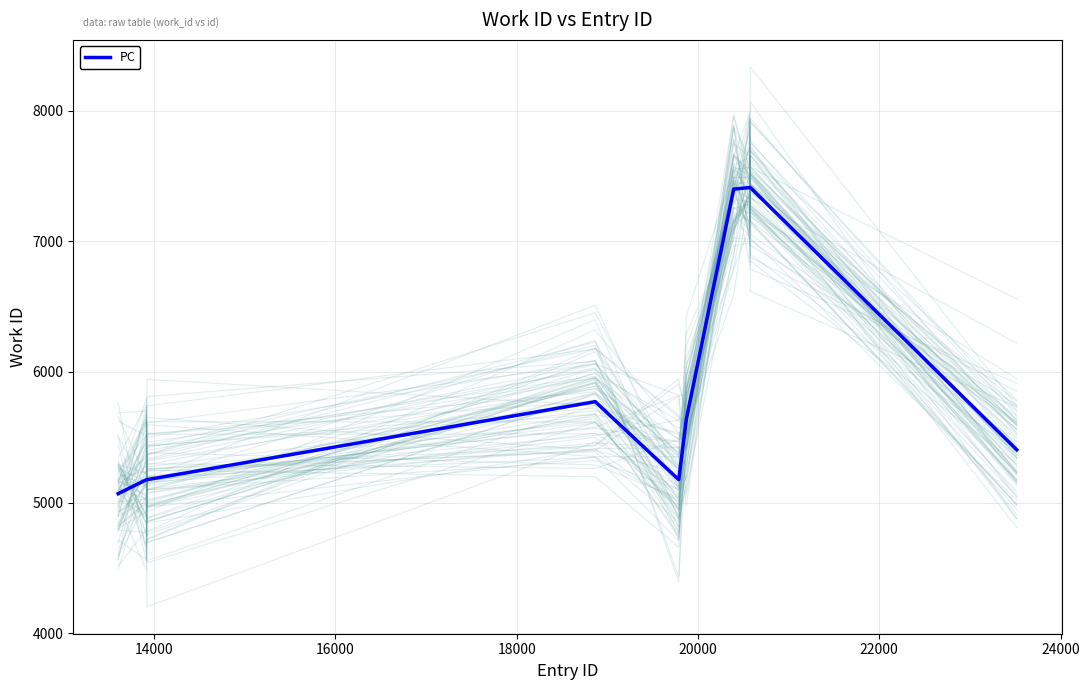

What is the change in value from 20000 to 22000?

+463